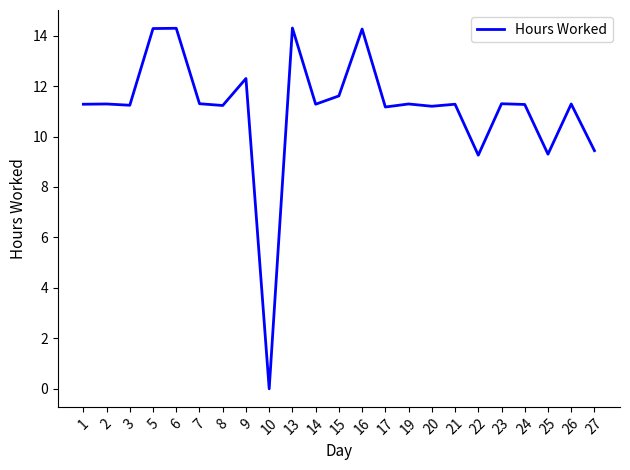

What is the difference between the maximum and minimum values?

14.3